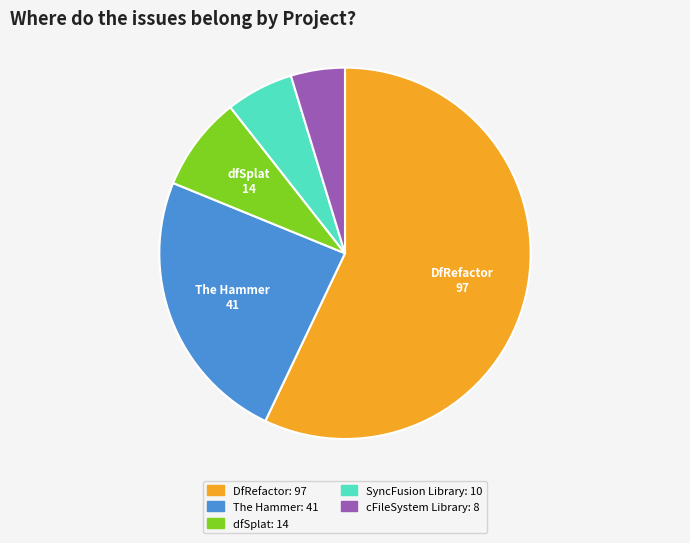

Count the number of slices in the pie.

5